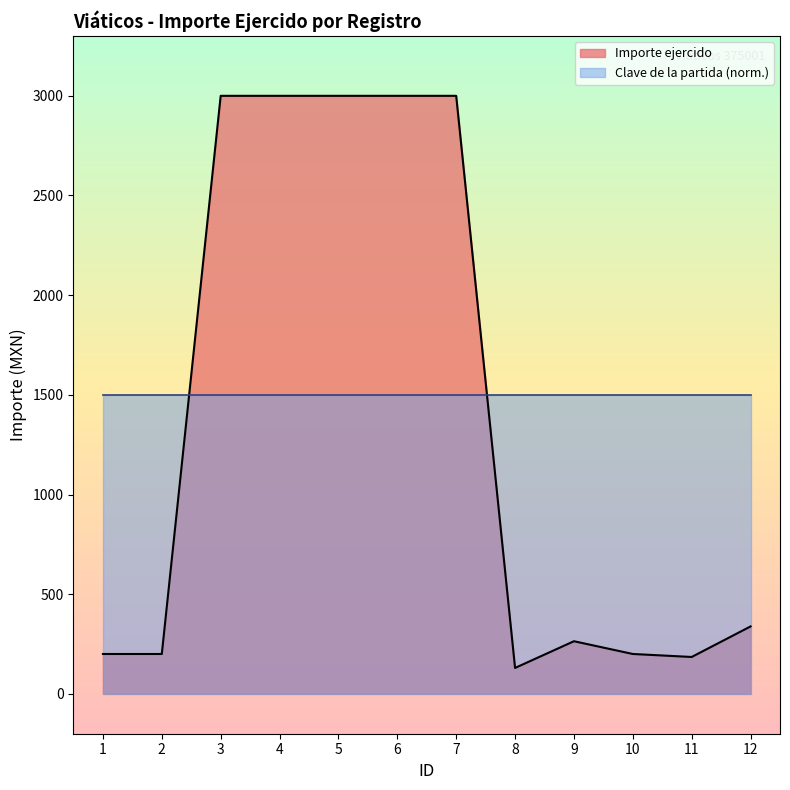

Count the number of data series in this chart.

2